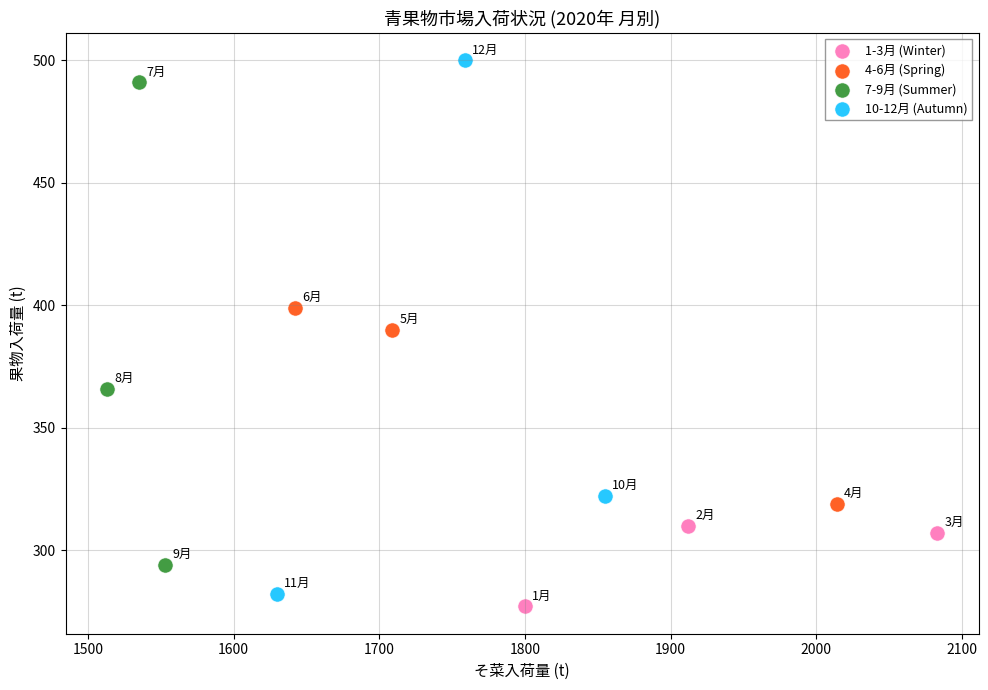

Which series has the widest spread of Y values?

10-12月 (Autumn)